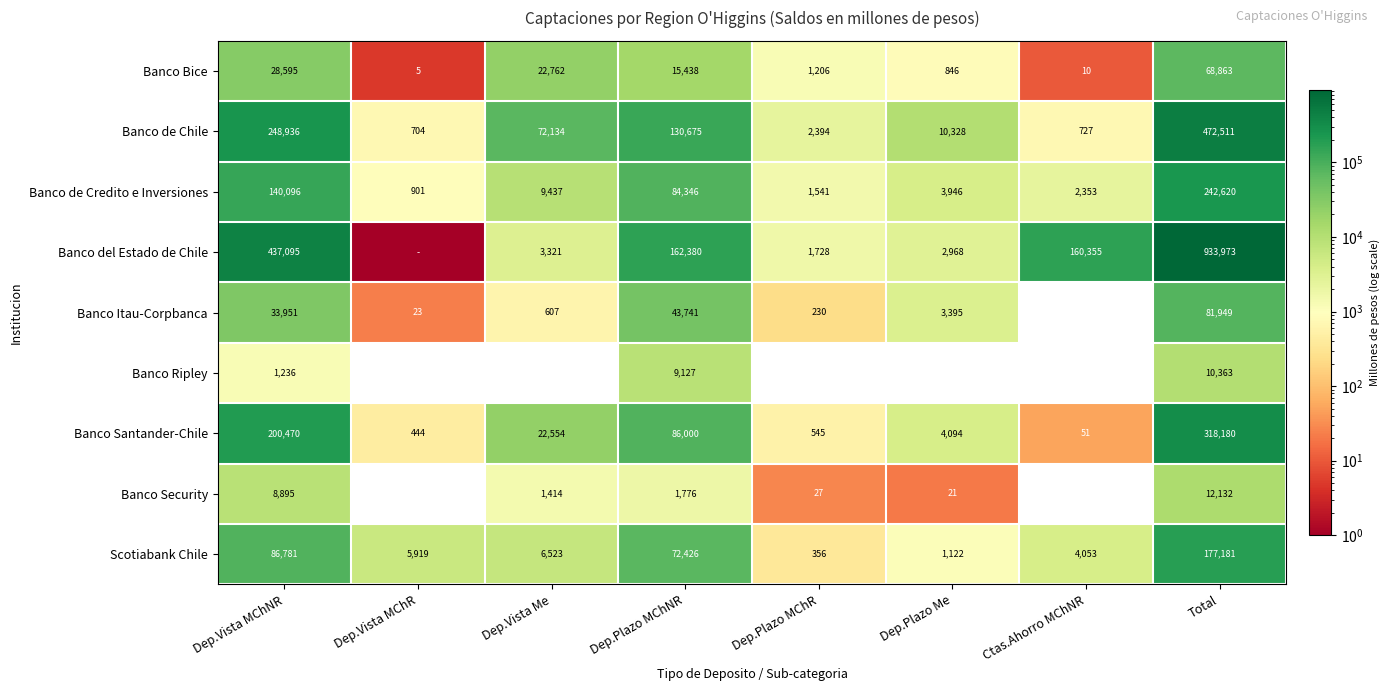

Is the value of Banco Ripley at Dep.Plazo MChNR greater than the value of Banco Bice at Dep.Vista MChNR?

No